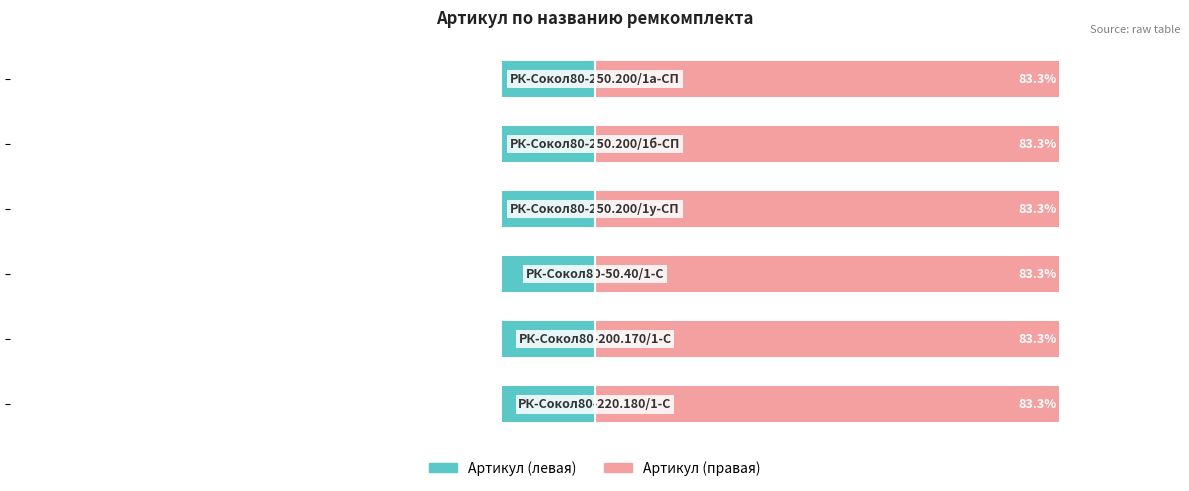

Reading left to right, list all the values displayed in this chart.

Артикул (левая): 0=-16.7	1=-16.7	2=-16.7	3=-16.7	4=-16.7	5=-16.7
Артикул (правая): 0=83.3	1=83.3	2=83.3	3=83.3	4=83.3	5=83.3